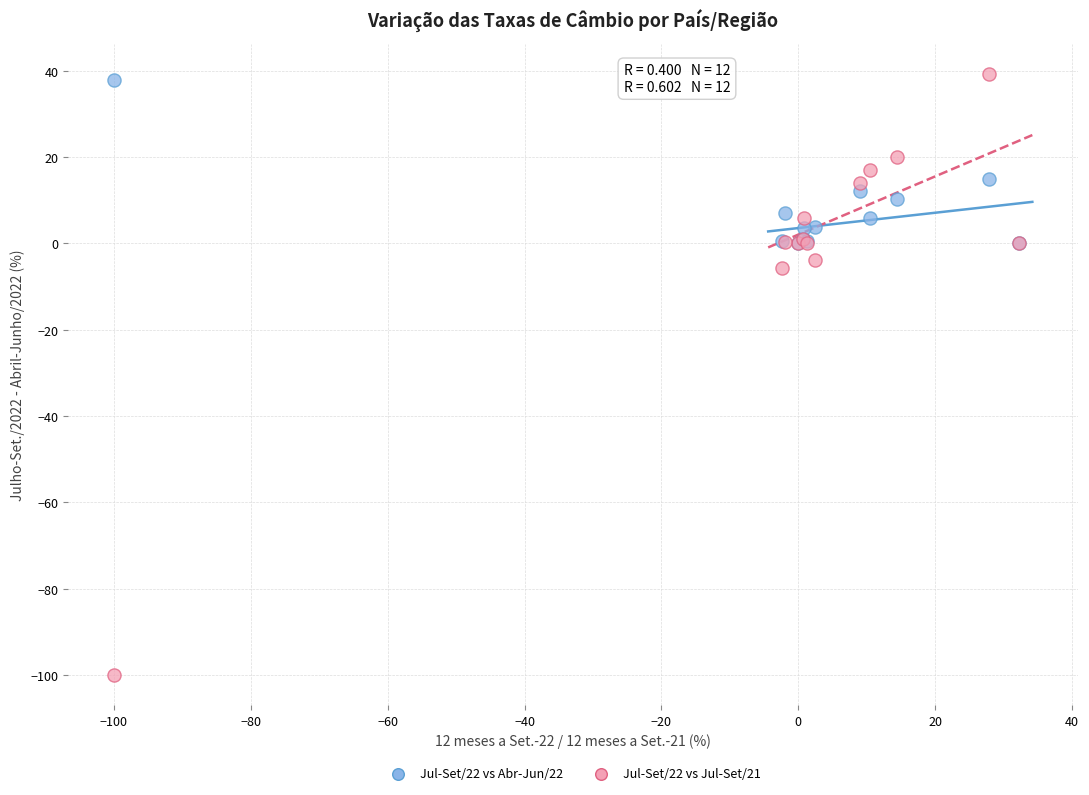

Which series contains the highest Y value?

Jul-Set/22 vs Jul-Set/21